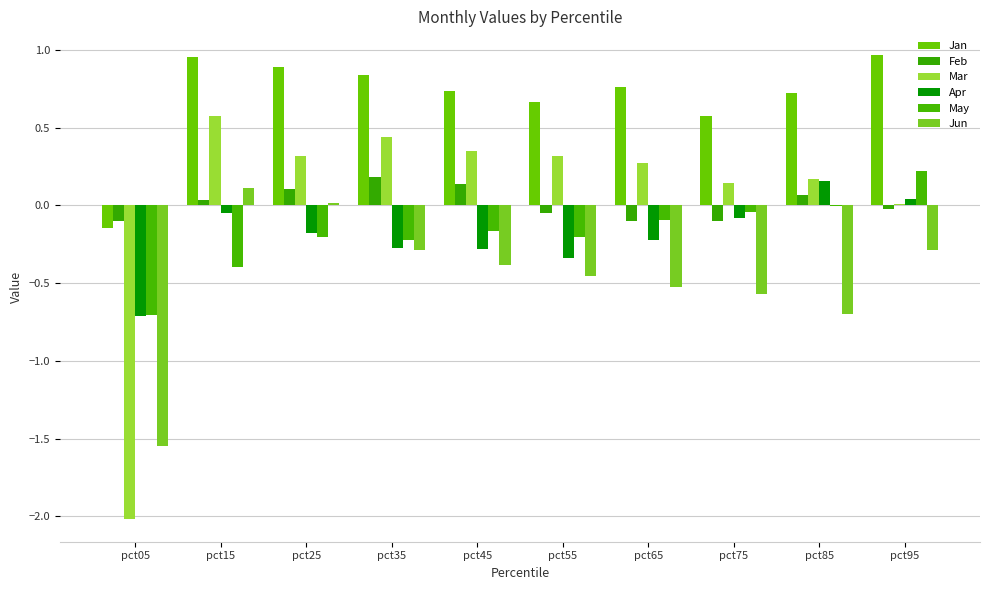

Reading left to right, transcribe all the data shown in this chart.

Jan: -0.1	1.0	0.9	0.8	0.7	0.7	0.8	0.6	0.7	1.0
Feb: -0.1	0.0	0.1	0.2	0.1	-0.0	-0.1	-0.1	0.1	-0.0
Mar: -2.0	0.6	0.3	0.4	0.3	0.3	0.3	0.1	0.2	0.0
Apr: -0.7	-0.1	-0.2	-0.3	-0.3	-0.3	-0.2	-0.1	0.2	0.0
May: -0.7	-0.4	-0.2	-0.2	-0.2	-0.2	-0.1	-0.0	-0.0	0.2
Jun: -1.5	0.1	0.0	-0.3	-0.4	-0.5	-0.5	-0.6	-0.7	-0.3